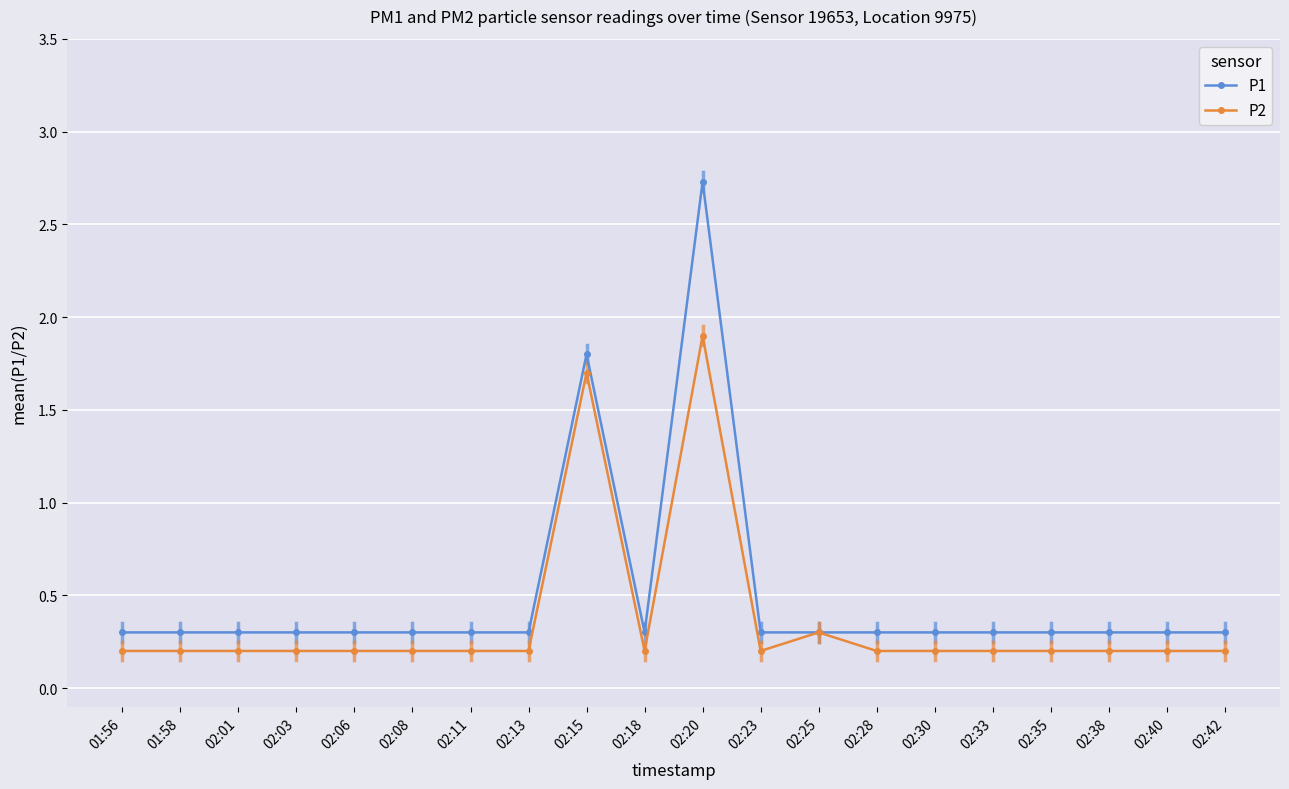

What is the difference between the second highest and second lowest values in the P1 series?

1.5